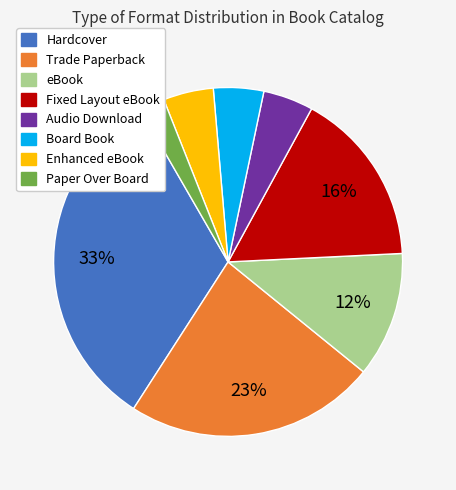

What percentage is the Fixed Layout eBook slice, to the nearest percent?

16%